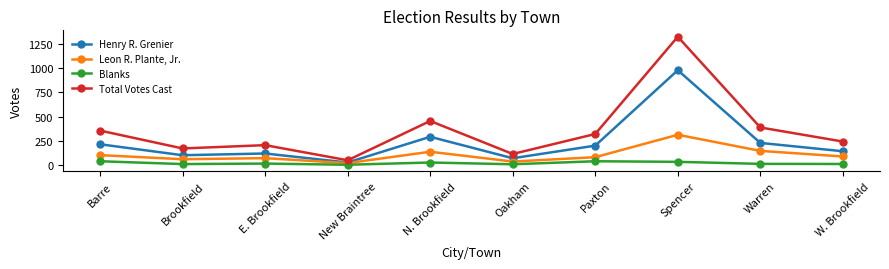

True or false: Henry R. Grenier and Blanks intersect in this chart.

False